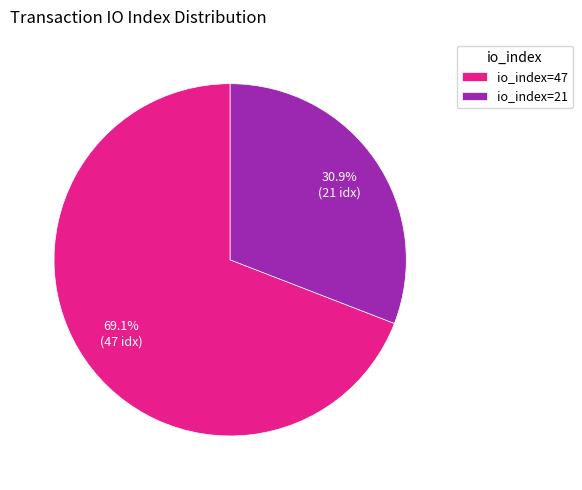

Between io_index=47 and io_index=21, which is larger?

io_index=47